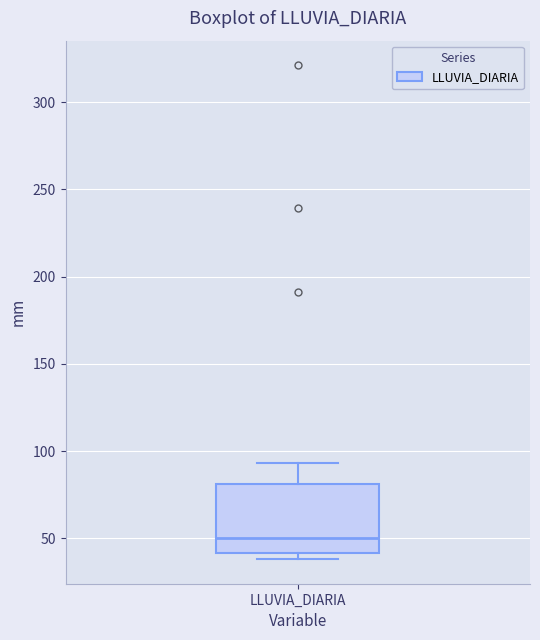

Where does the upper whisker of the box for LLUVIA_DIARIA end on the y-axis? The values are not printed on the chart, so give them approximately, as read against the axis.

95